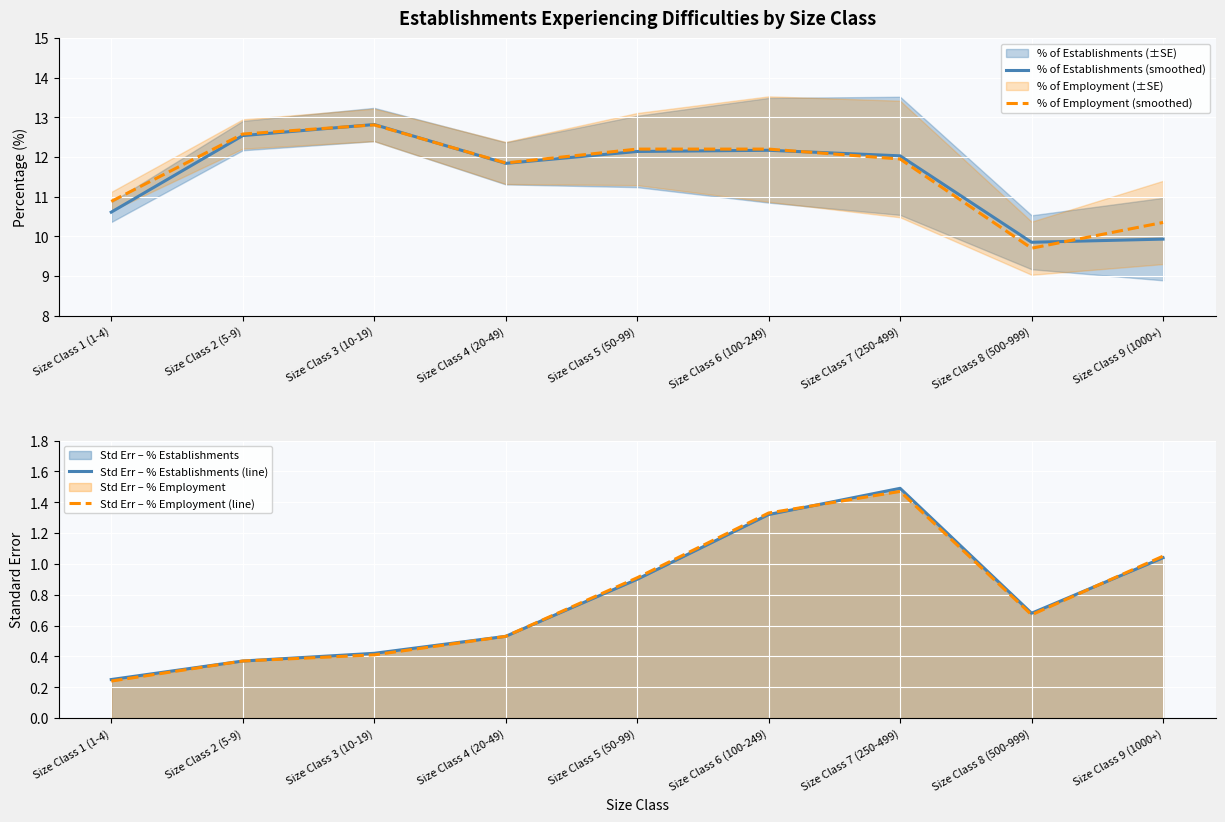

Read the % of Employment (smoothed) value at Size Class 4 (20-49).

11.8